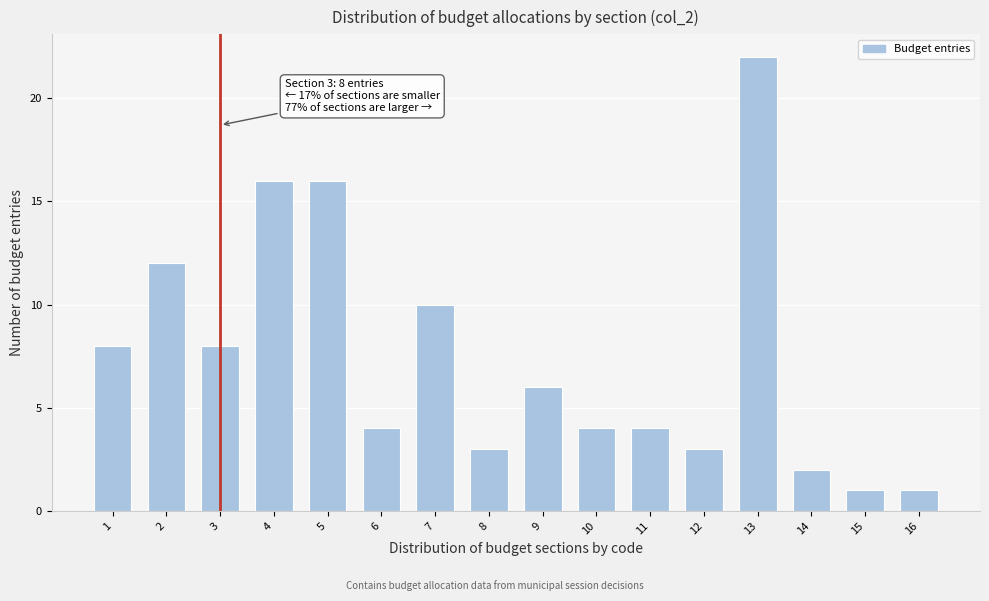

Reading left to right, list all the values displayed in this chart.

8	12	8	16	16	4	10	3	6	4	4	3	22	2	1	1